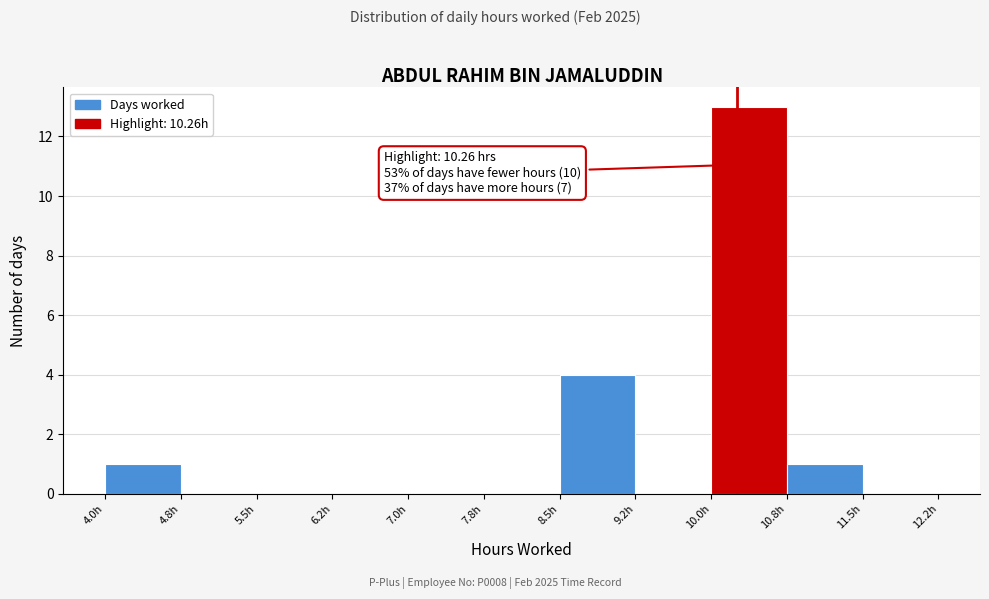

Which range on the x-axis has the tallest bar?

10.00 to 10.75